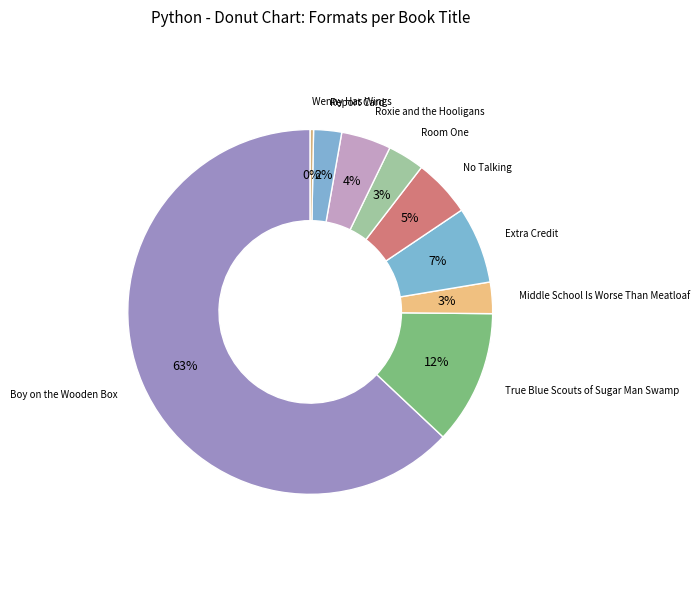

Which category has the smallest portion of the pie?

Wenny Has Wings